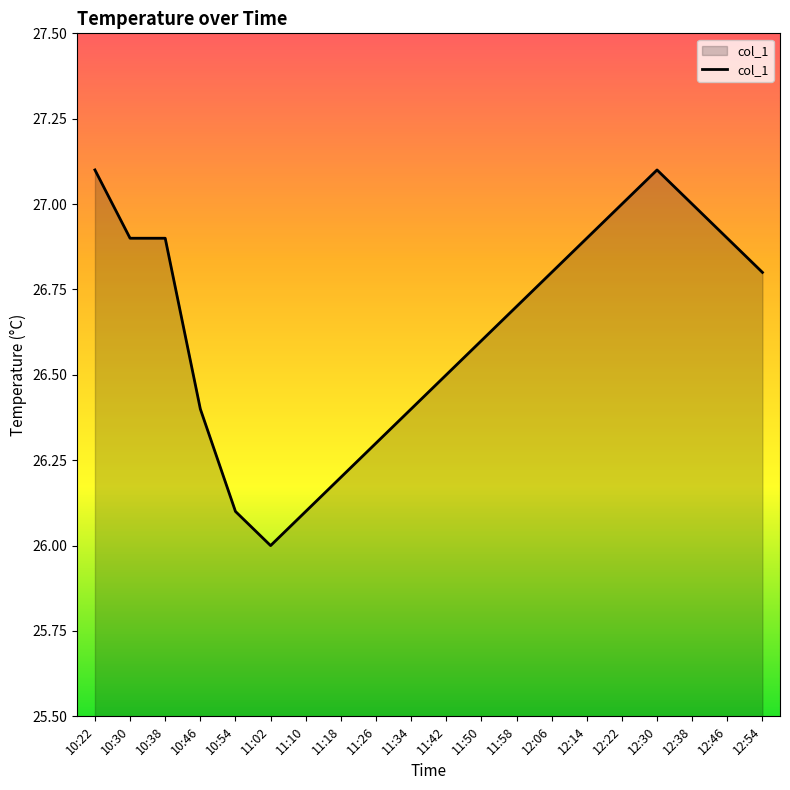

How many series are shown in this chart?

1